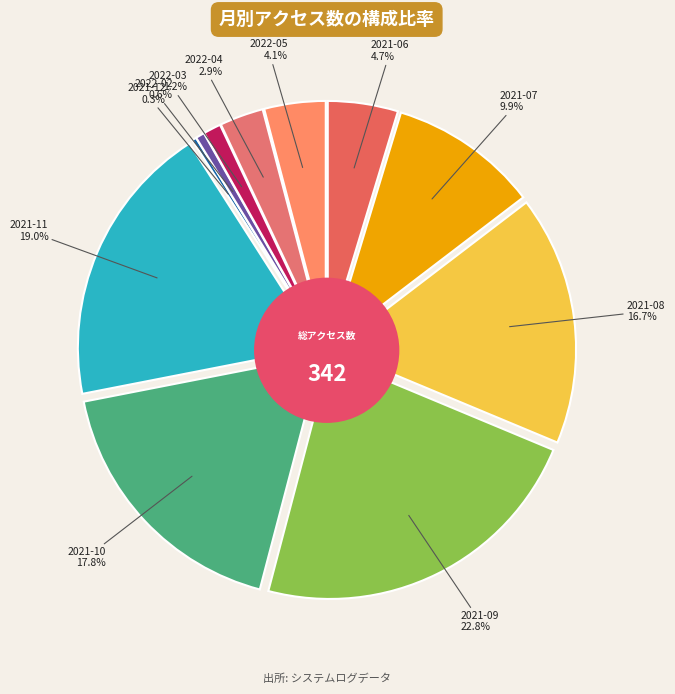

Is 2021-07 the majority of the pie?

No